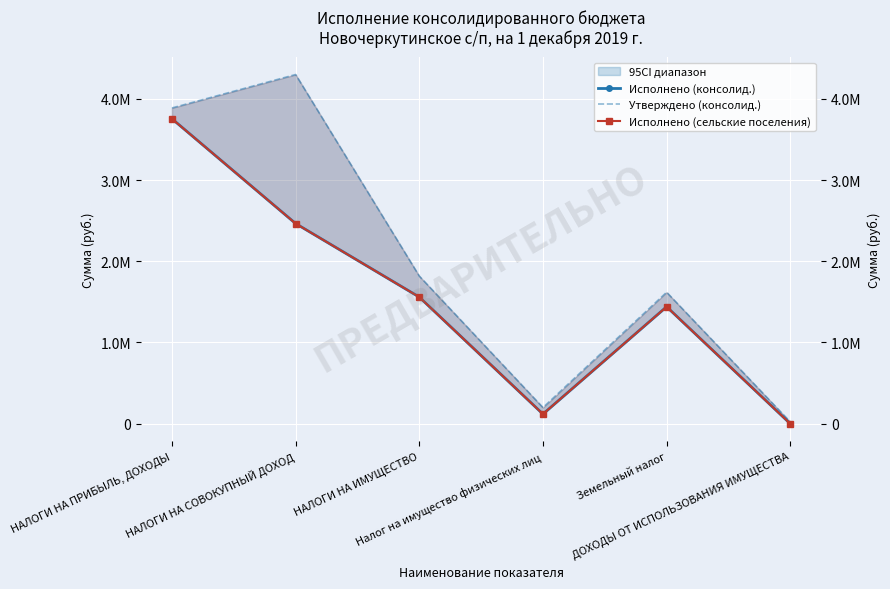

True or false: Исполнено (консолид.) and Утверждено (консолид.) intersect in this chart.

False